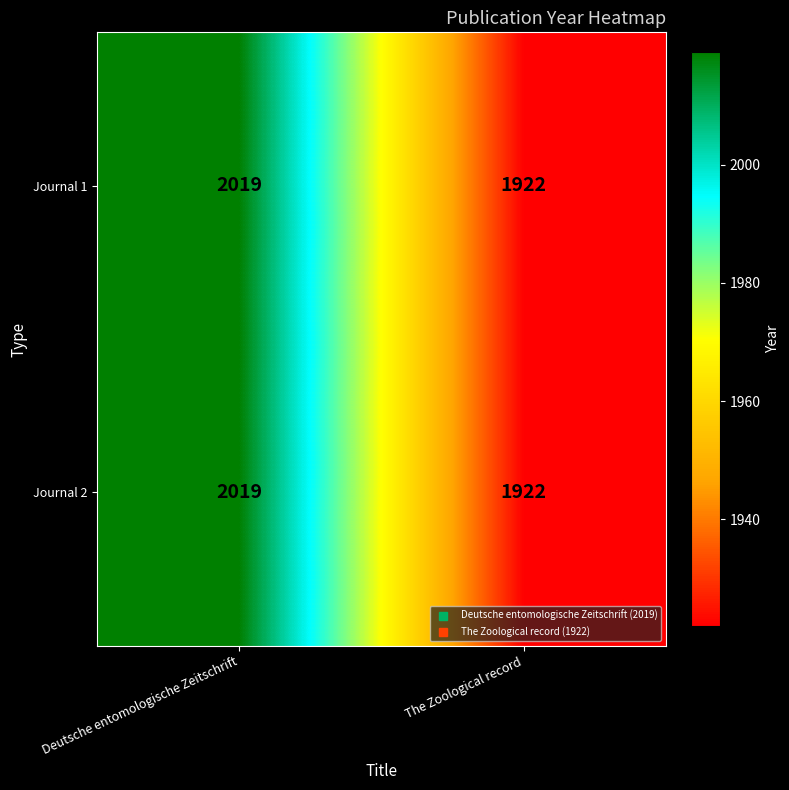

Reading left to right, transcribe all the data shown in this chart.

Journal 1: 2019	1922
Journal 2: 2019	1922